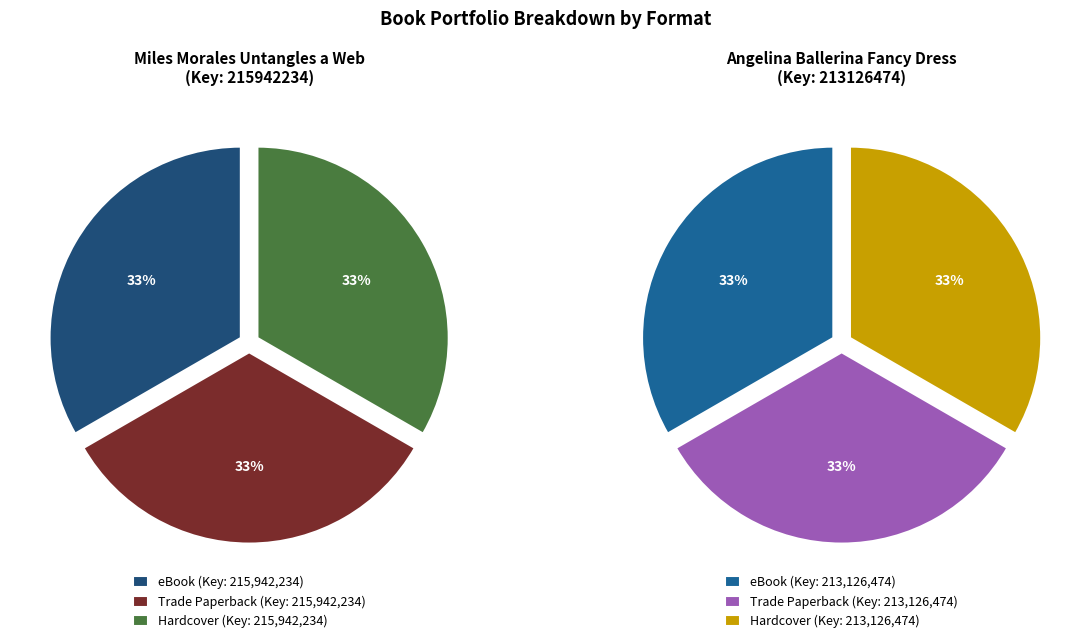

Rank the categories by value from highest to lowest.

eBook (Miles Morales), Trade Paperback (Miles Morales), Hardcover (Miles Morales), eBook (Angelina), Trade Paperback (Angelina), Hardcover (Angelina)